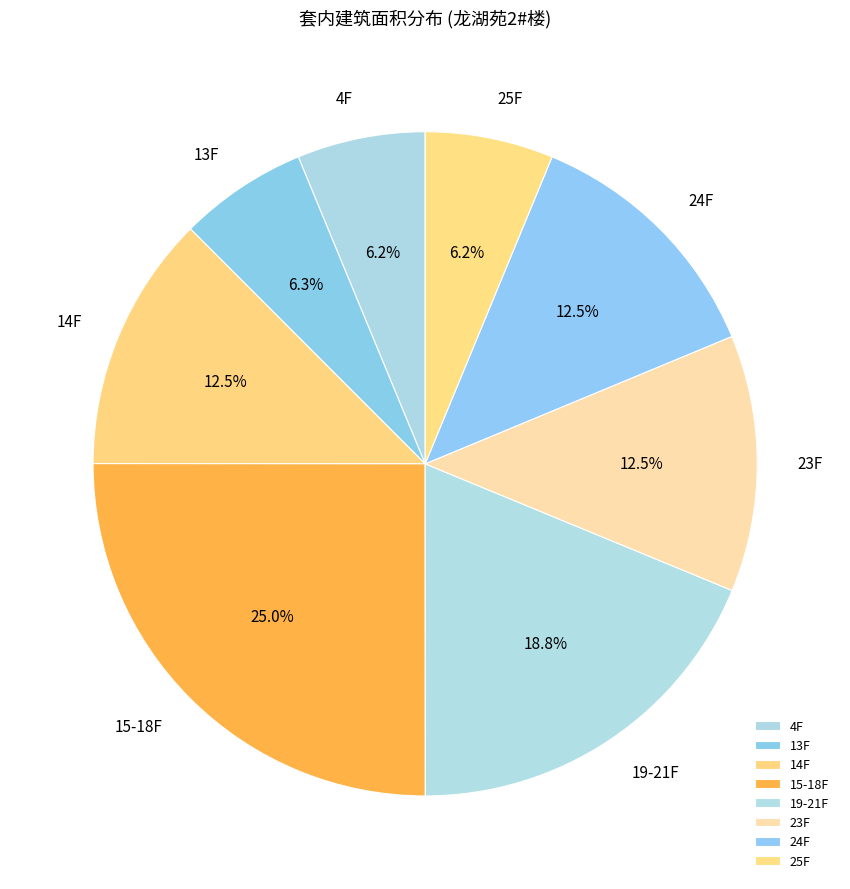

What percentage is NOT represented by 24F?

87.5%